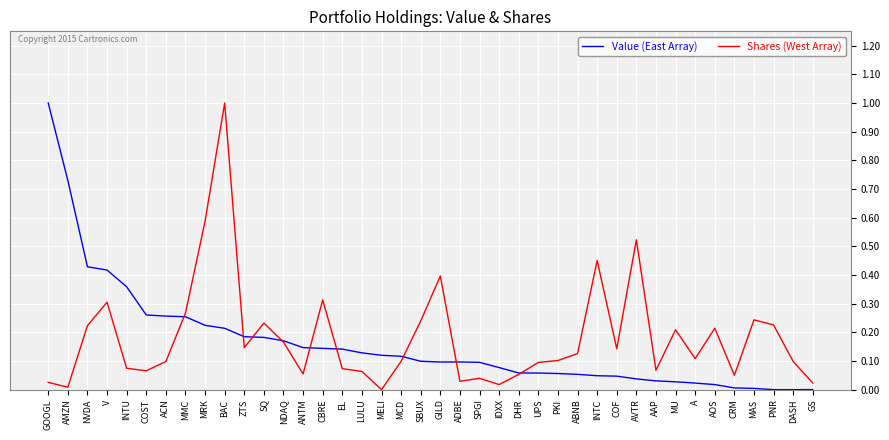

At SQ, list the series in order from smallest to largest.

Value (East Array), Shares (West Array)